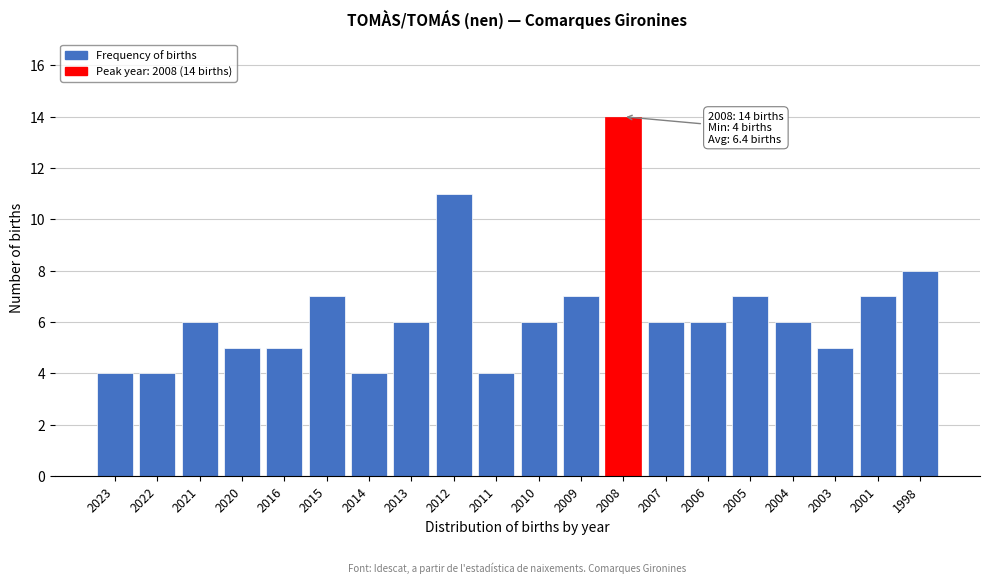

Reading right to left, transcribe all the data shown in this chart.

1998=8	2001=7	2003=5	2004=6	2005=7	2006=6	2007=6	2008=14	2009=7	2010=6	2011=4	2012=11	2013=6	2014=4	2015=7	2016=5	2020=5	2021=6	2022=4	2023=4